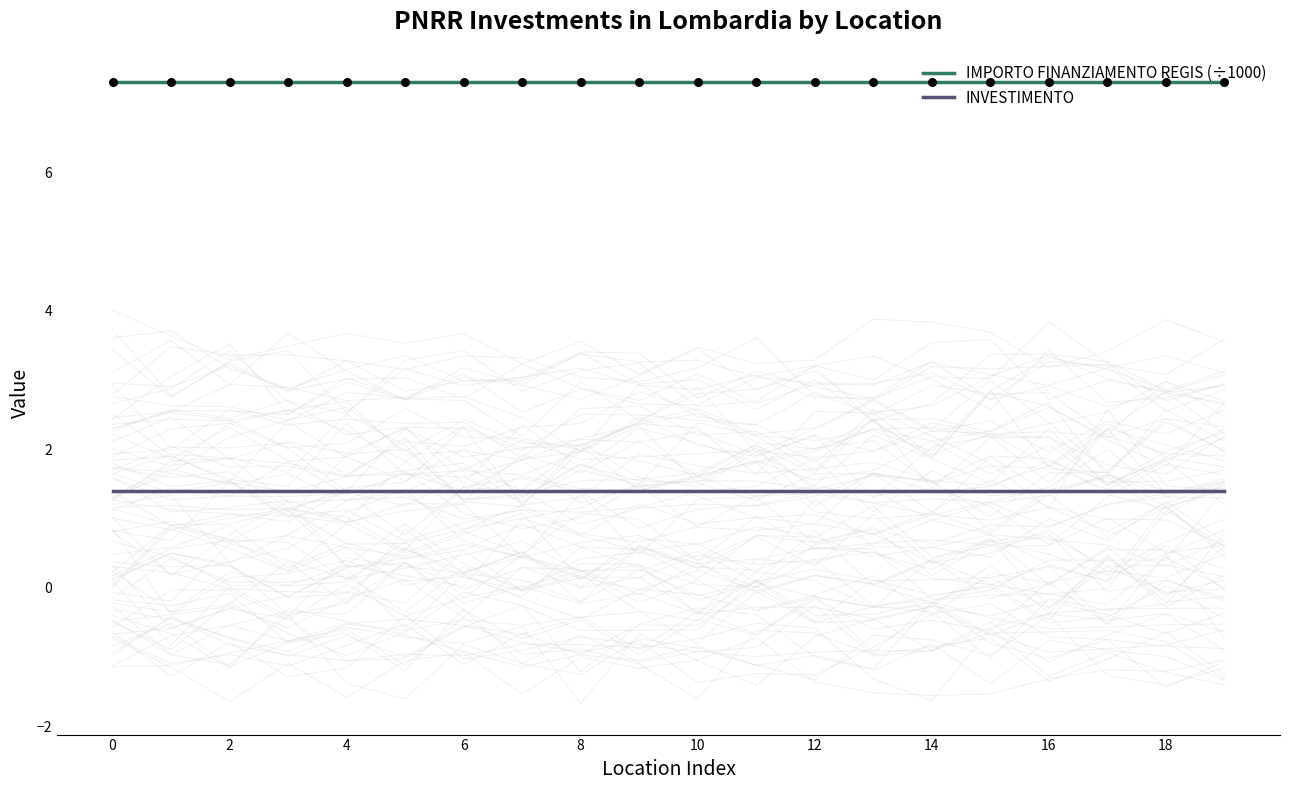

Which series has the largest total across all categories?

IMPORTO FINANZIAMENTO REGIS (÷1000)